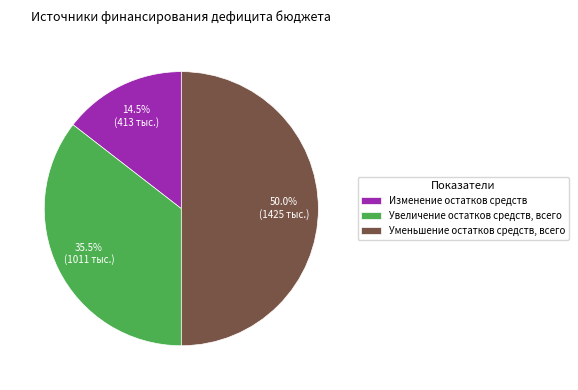

Rank the categories by value from highest to lowest.

Уменьшение остатков средств, всего, Увеличение остатков средств, всего, Изменение остатков средств